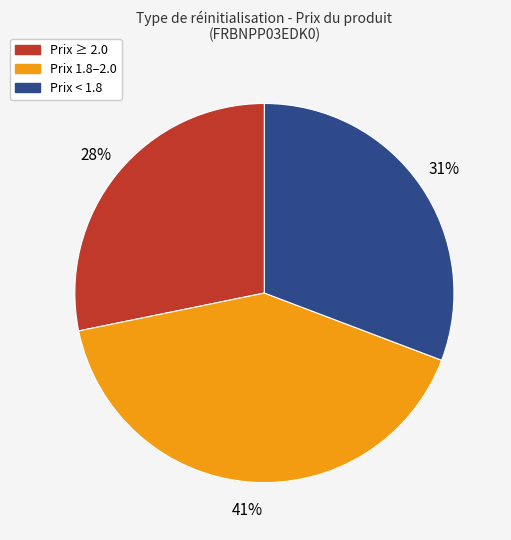

Is there any slice that represents more than half of the pie?

No